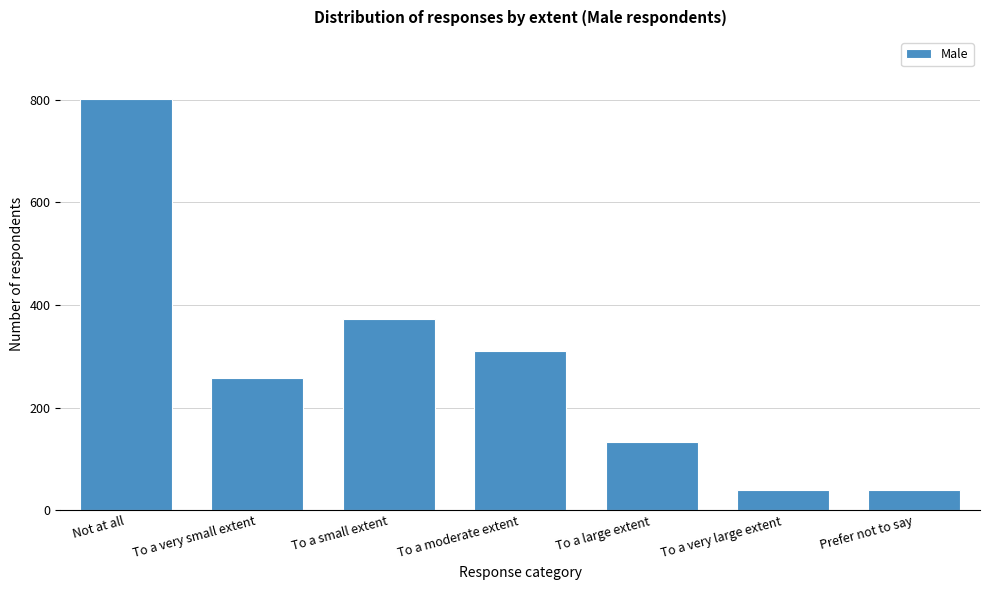

What is the label of the 5th bar from the left?

To a large extent